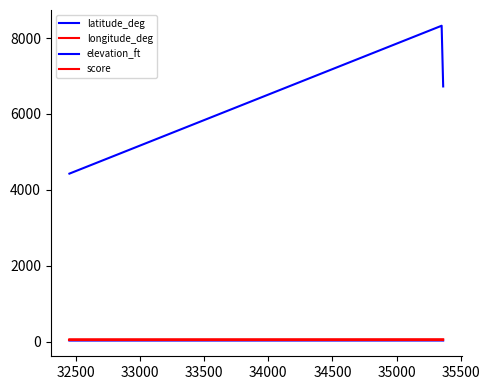

How many lines are shown in the chart?

4